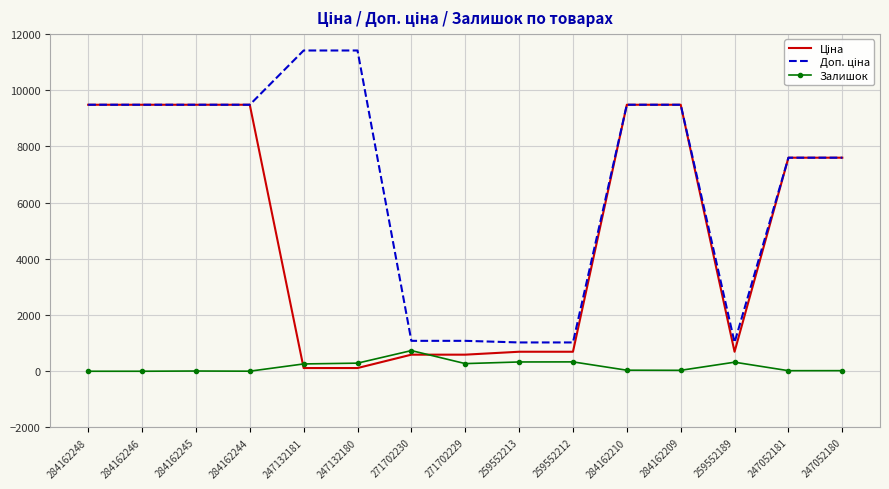

Where is the first local maximum for Залишок?

284162245